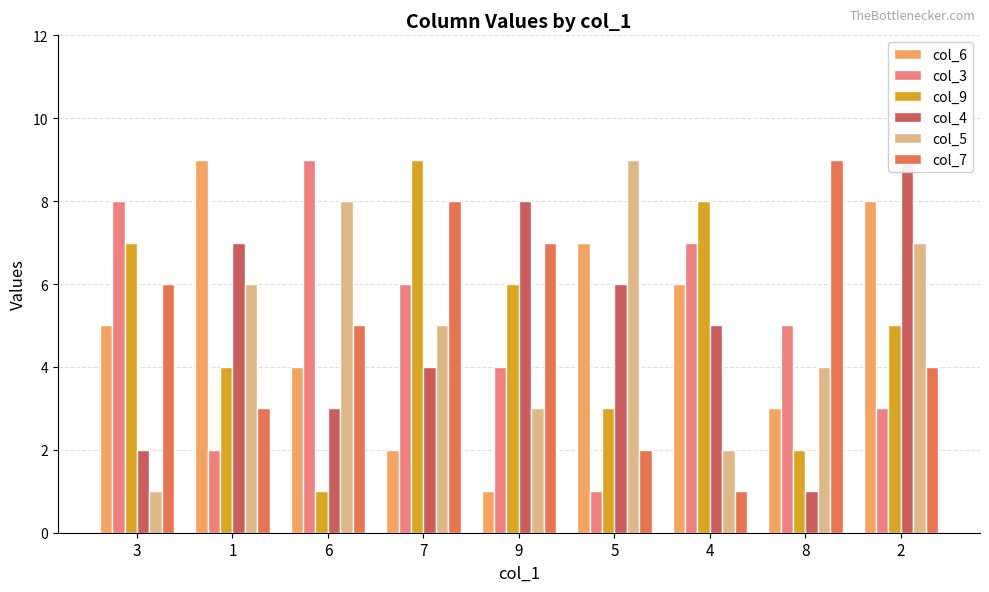

What is the spread (max minus min) of values at 6?

8